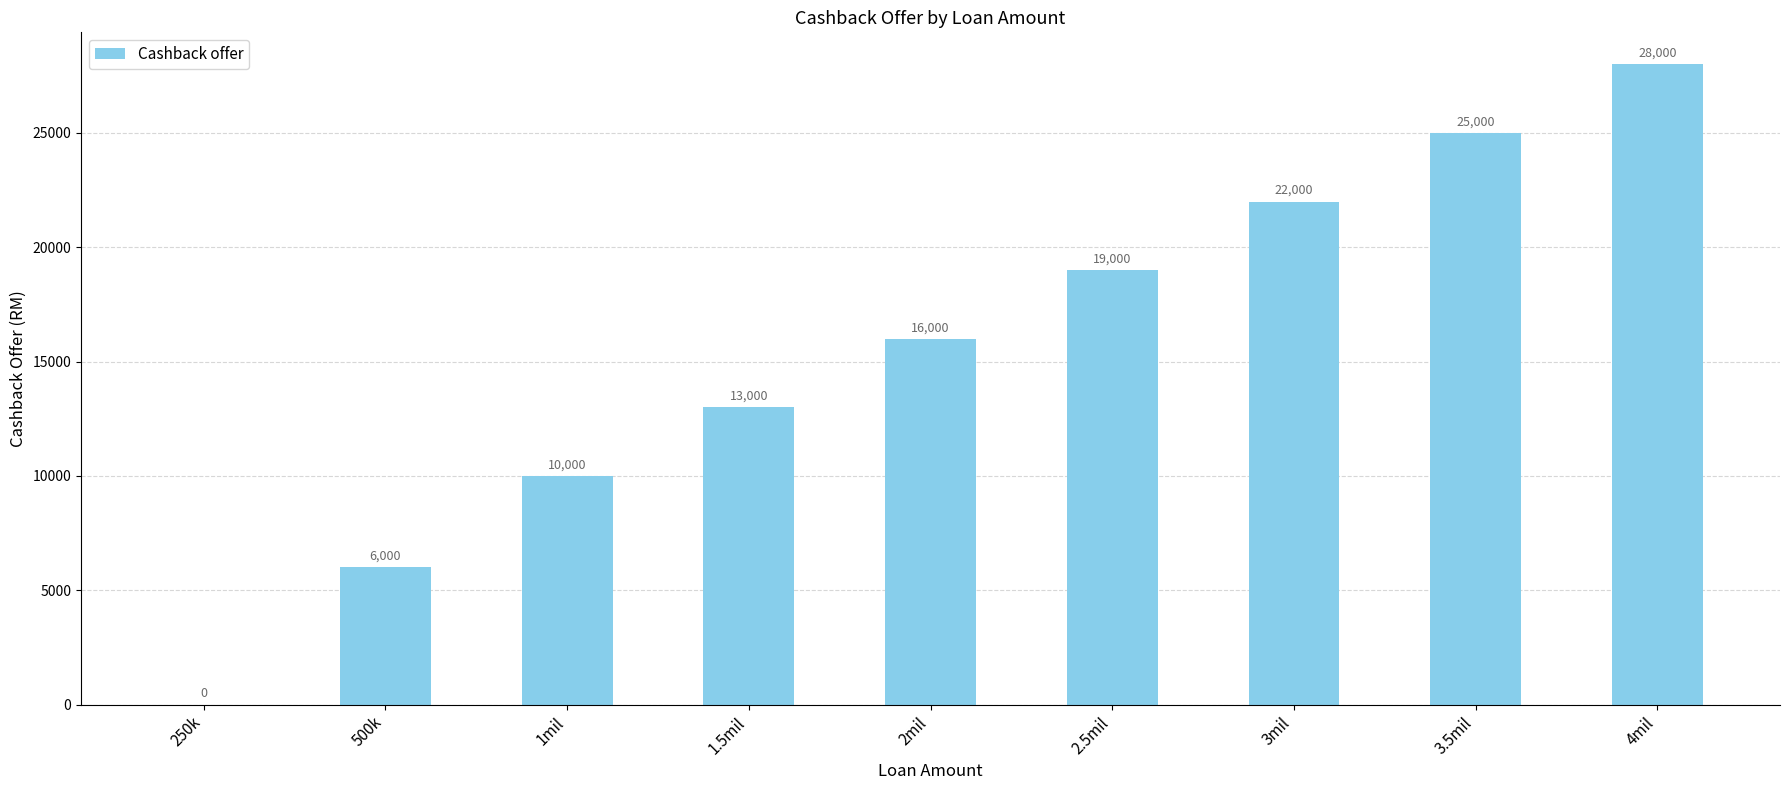

How many series are shown in this chart?

1